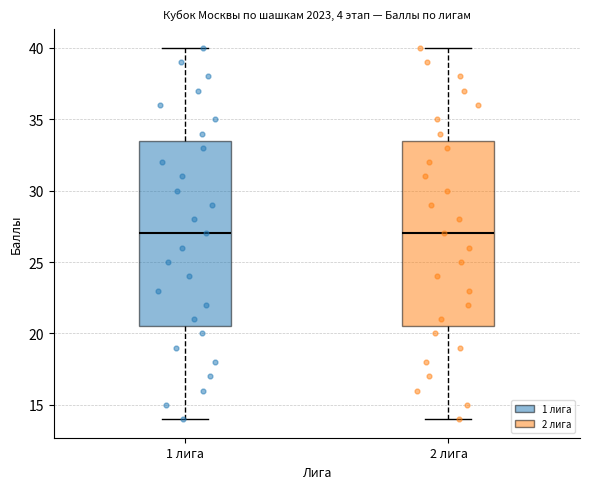

Reading left to right, read every box against the y-axis: the position of its median line, the range the box covers, and the ends of its whiskers. The values are not printed on the chart, so give them approximately, as read against the axis.

1 лига: median 27.0, box 20.5 to 33.5, whiskers 14.0 to 40.0
2 лига: median 27.0, box 20.5 to 33.5, whiskers 14.0 to 40.0